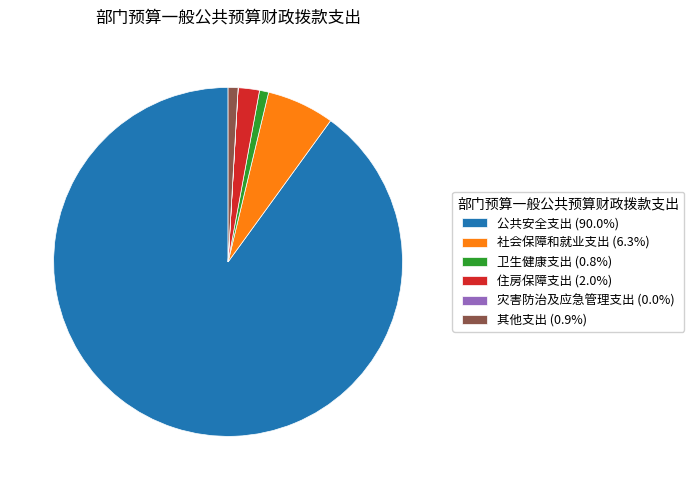

Is it true that 公共安全支出 is 78% of the pie?

False